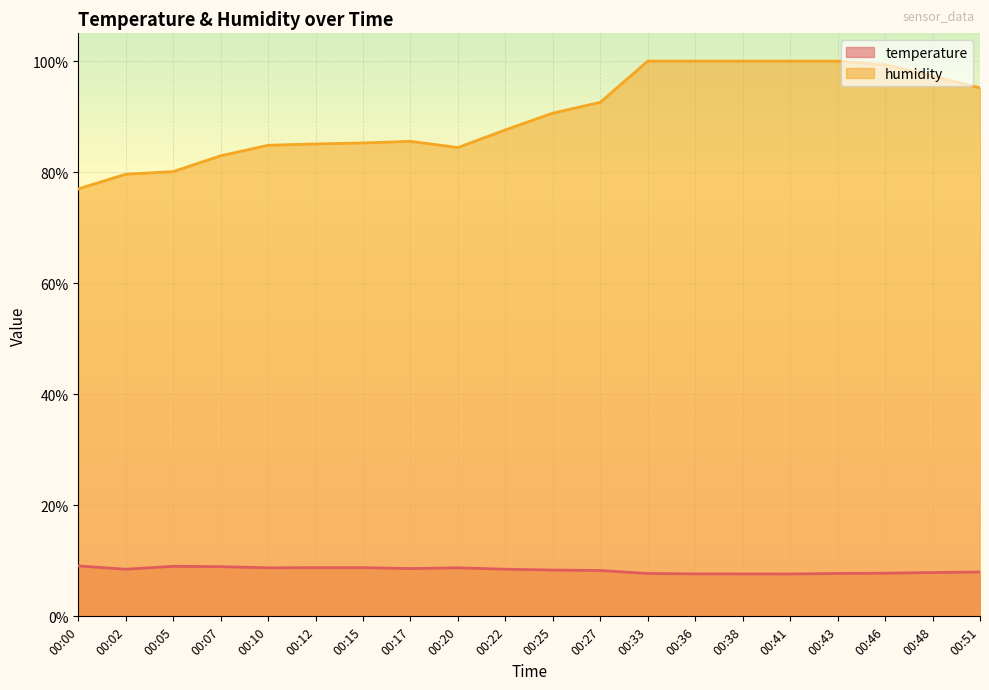

At how many categories does at least one series exceed 17?

20